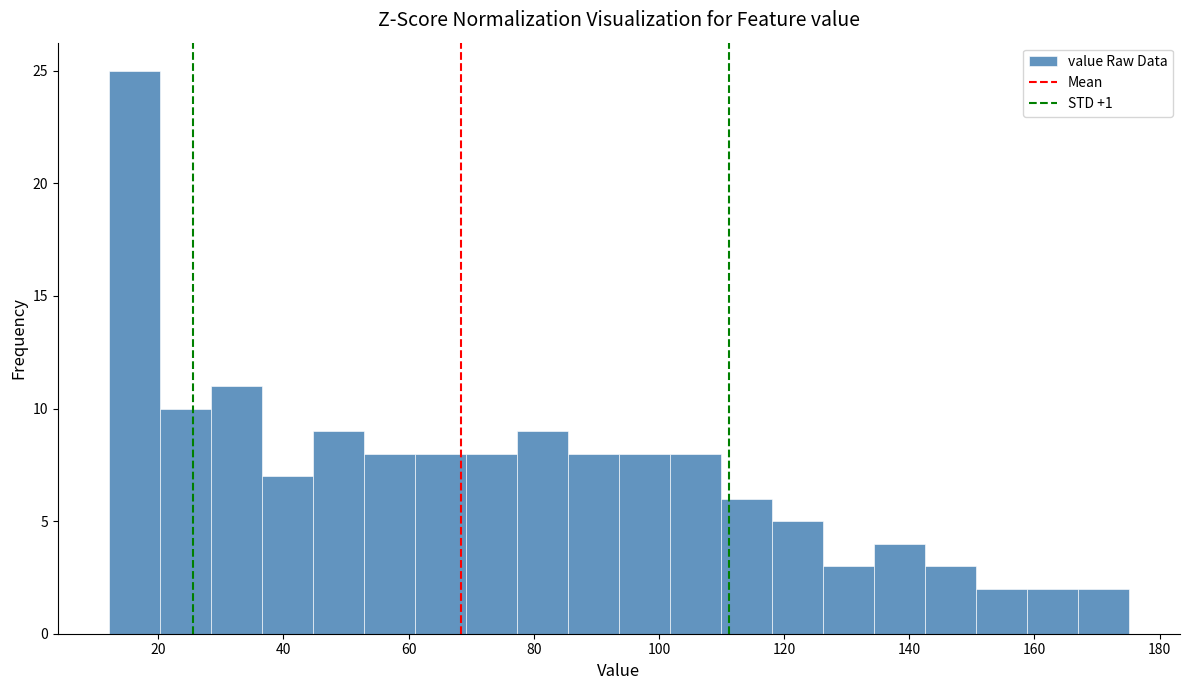

Reading left to right, list every bar in this chart as the range it spans on the x-axis followed by its height. Neither the bar edges nor the heights are printed on the chart, so give them approximately, as read against the axes.

12 to 20: 25
20 to 28: 10
28 to 36: 11
36 to 44: 7
44 to 52: 9
52 to 62: 8
62 to 70: 8
70 to 78: 8
78 to 86: 9
86 to 94: 8
94 to 102: 8
102 to 110: 8
110 to 118: 6
118 to 126: 5
126 to 134: 3
134 to 142: 4
142 to 150: 3
150 to 158: 2
158 to 166: 2
166 to 176: 2